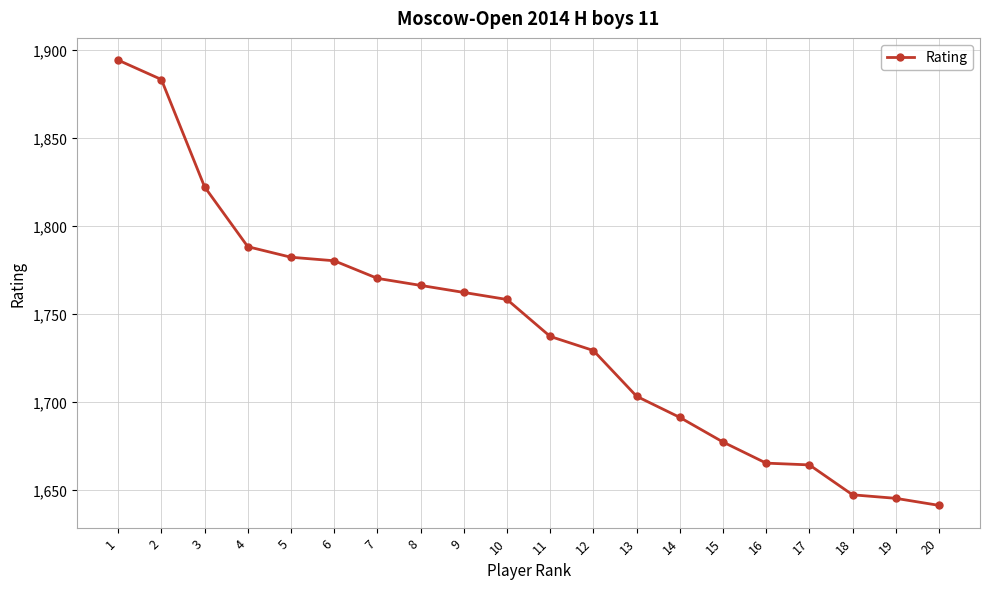

The value at 9 is 2399. True or false?

False